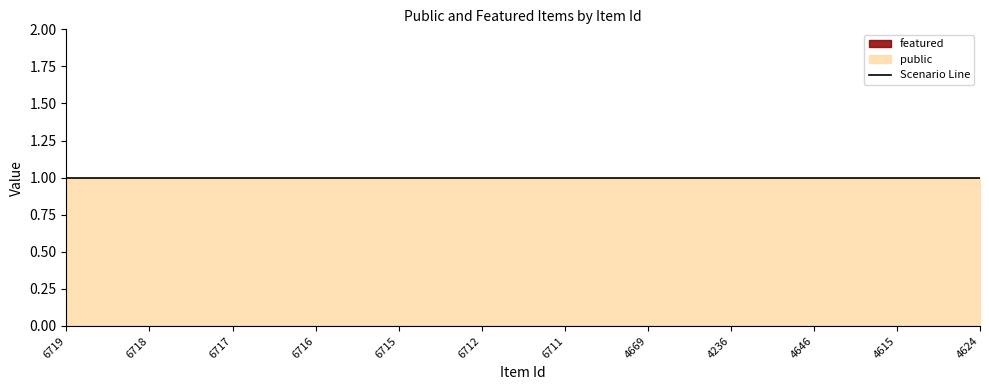

At how many categories does at least one series exceed 0?

12